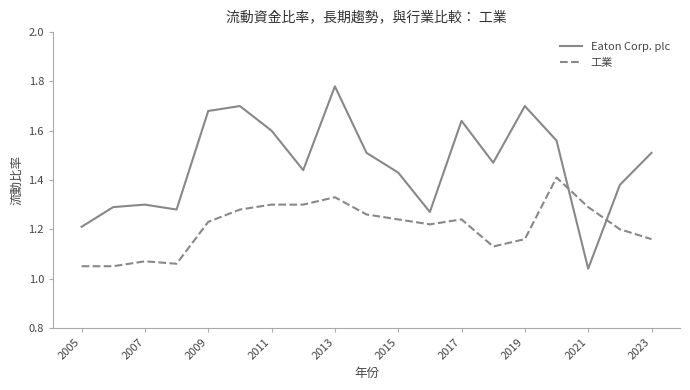

Which series has the widest spread of values?

Eaton Corp. plc